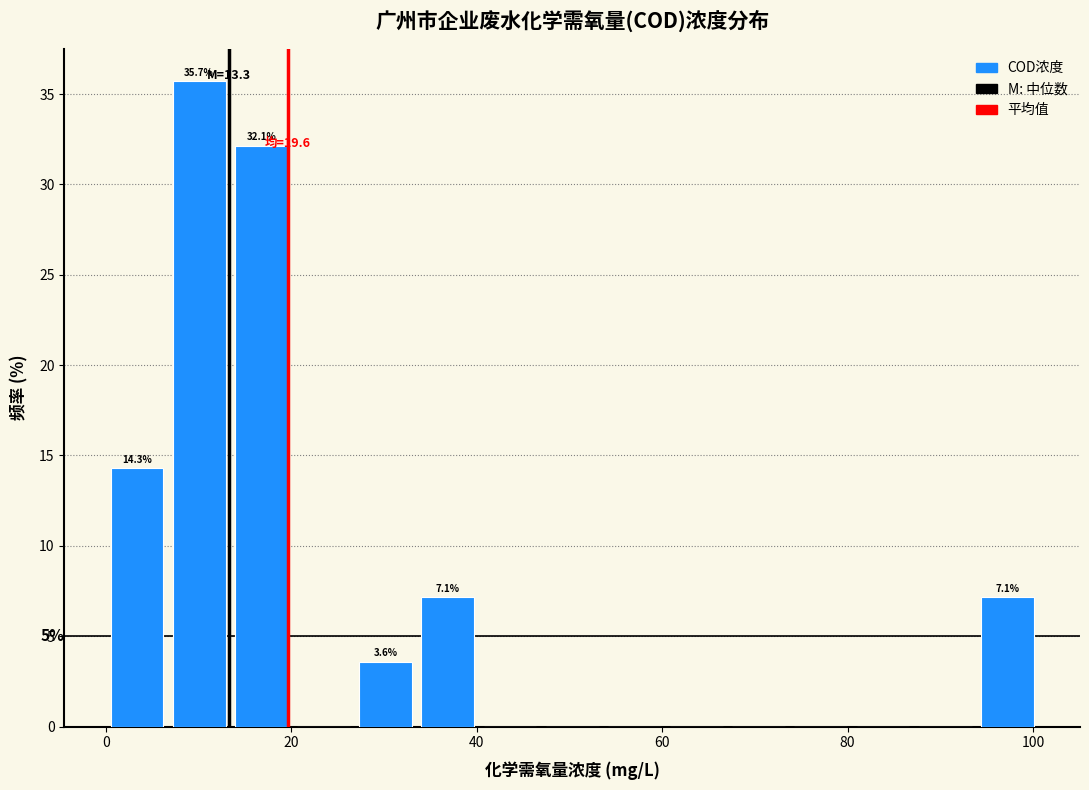

Read against the x-axis, roughly where is the centre of the tallest bar?

10